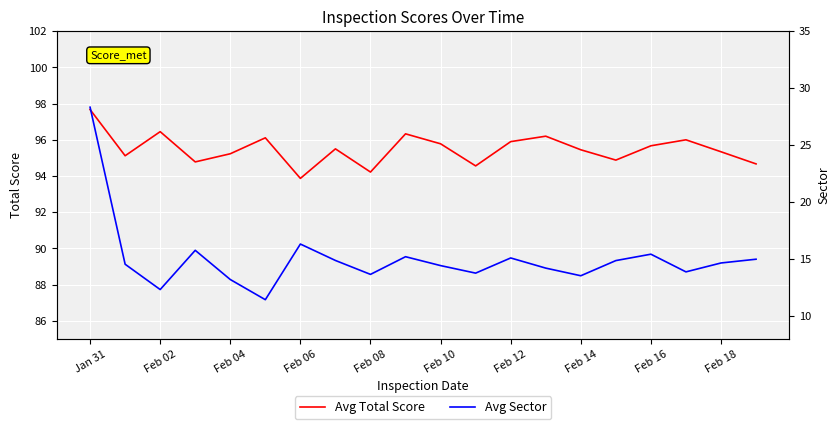

True or false: Avg Total Score and Avg Sector cross at least once.

False